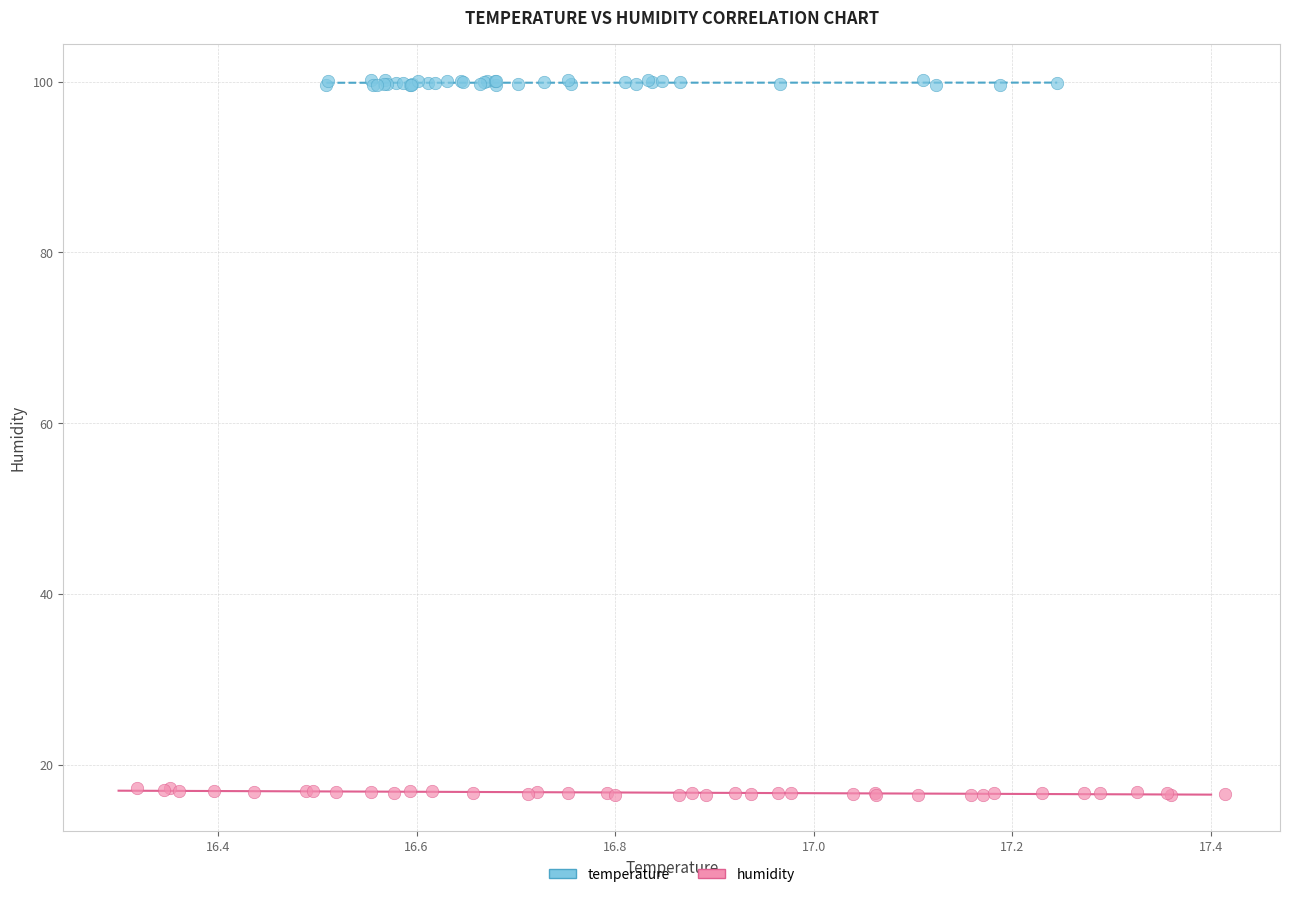

Which series contains the highest Y value?

temperature